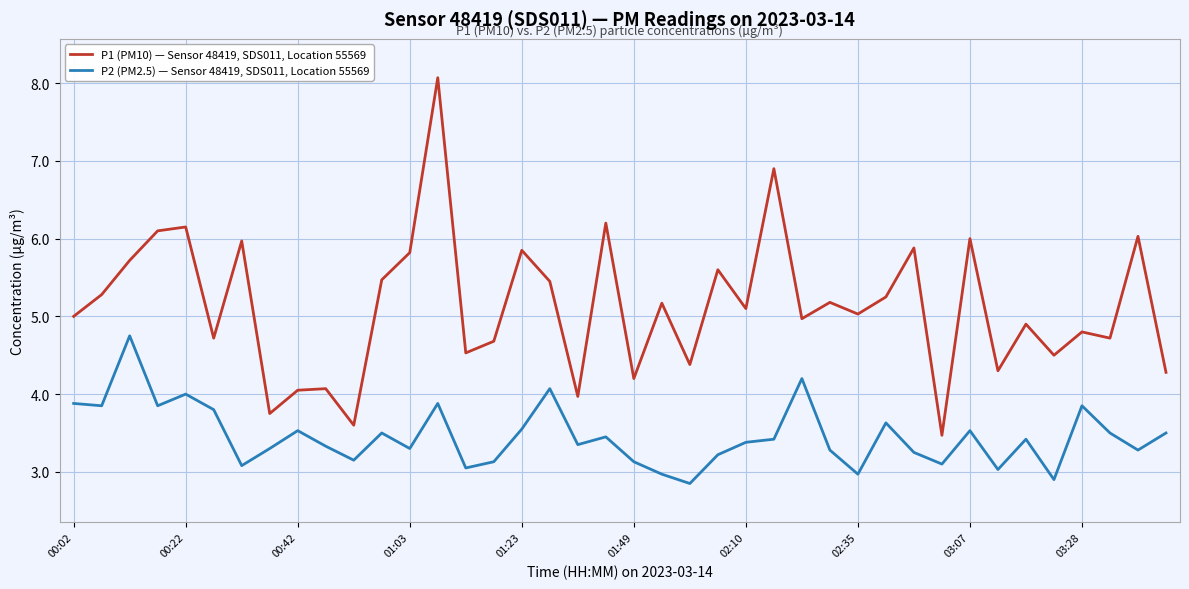

True or false: P1 (PM10) — Sensor 48419, SDS011, Location 55569 and P2 (PM2.5) — Sensor 48419, SDS011, Location 55569 intersect in this chart.

False